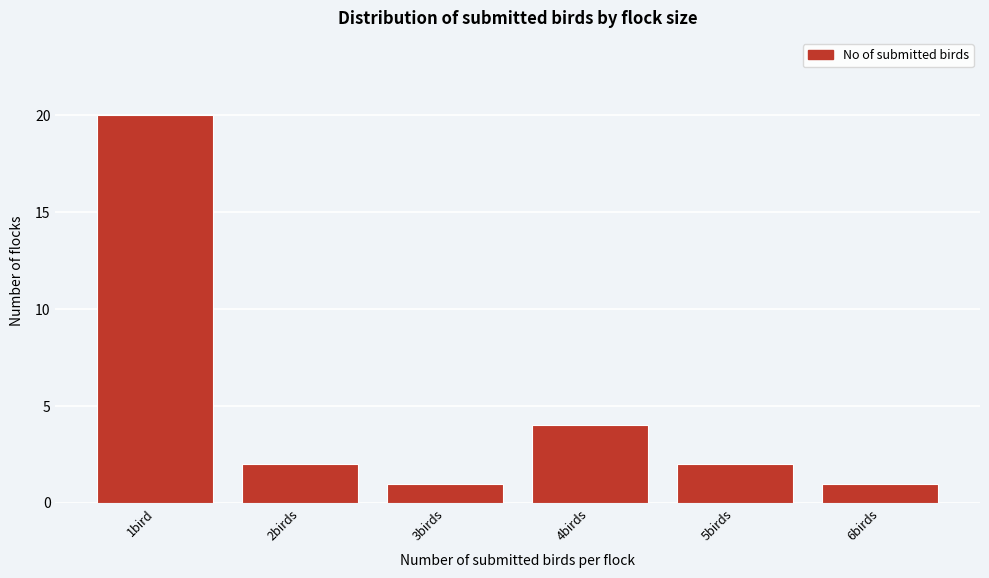

Reading left to right, extract all data points from this chart.

1bird=20	2birds=2	3birds=1	4birds=4	5birds=2	6birds=1